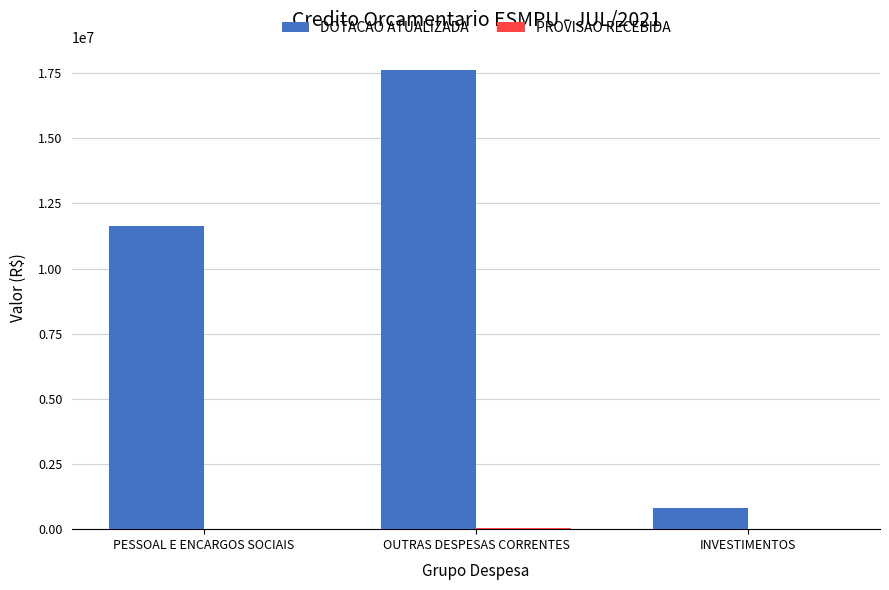

At which label is DOTACAO ATUALIZADA closest to 9224867?

PESSOAL E ENCARGOS SOCIAIS